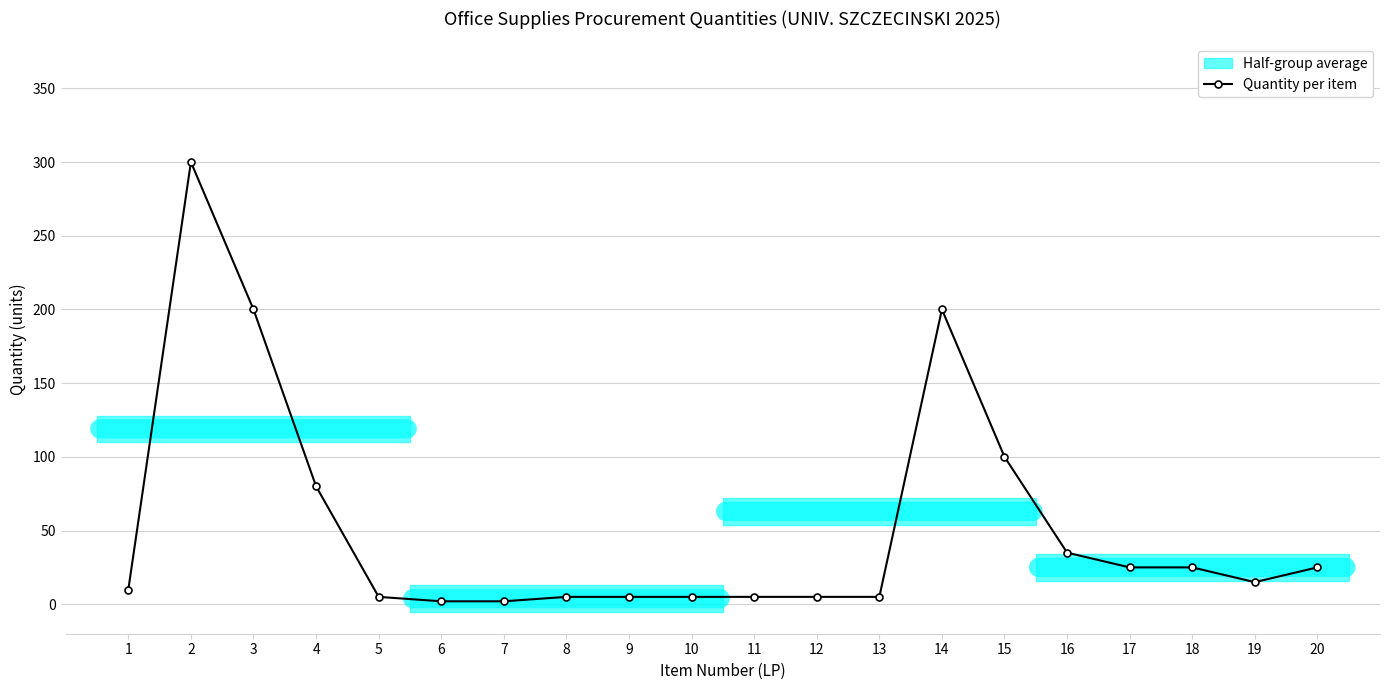

The chart shows a value of 39 at 18. True or false?

False